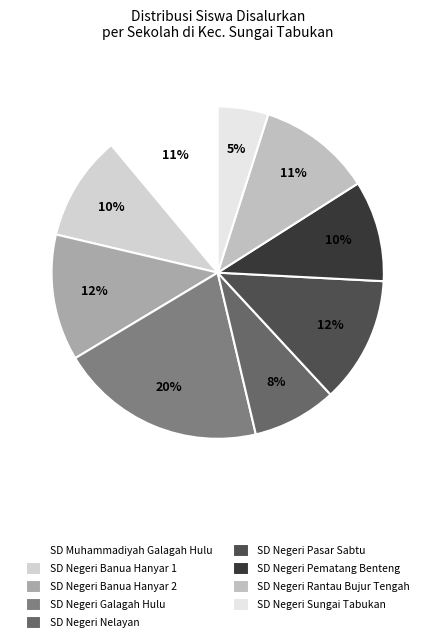

Count the number of slices in the pie.

9